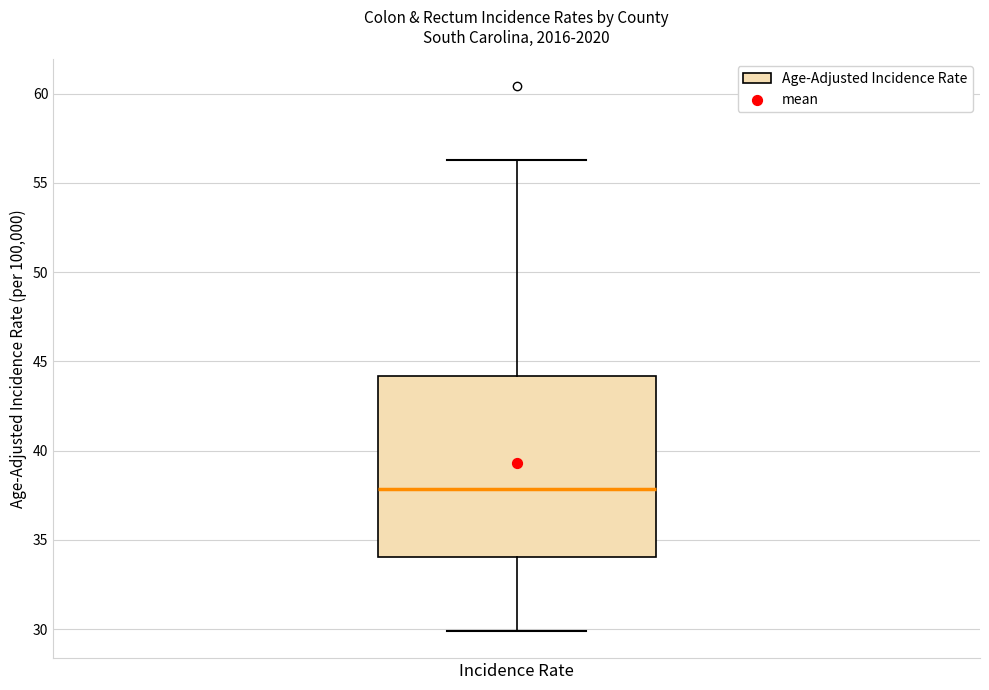

Transcribe this box plot: give where the median line is, the range the box spans, and where the two whiskers end, as read against the y-axis. The values are not printed on the chart, so give them approximately, as read against the axis.

median 38.0, box 34.0 to 44.0, whiskers 30.0 to 56.5